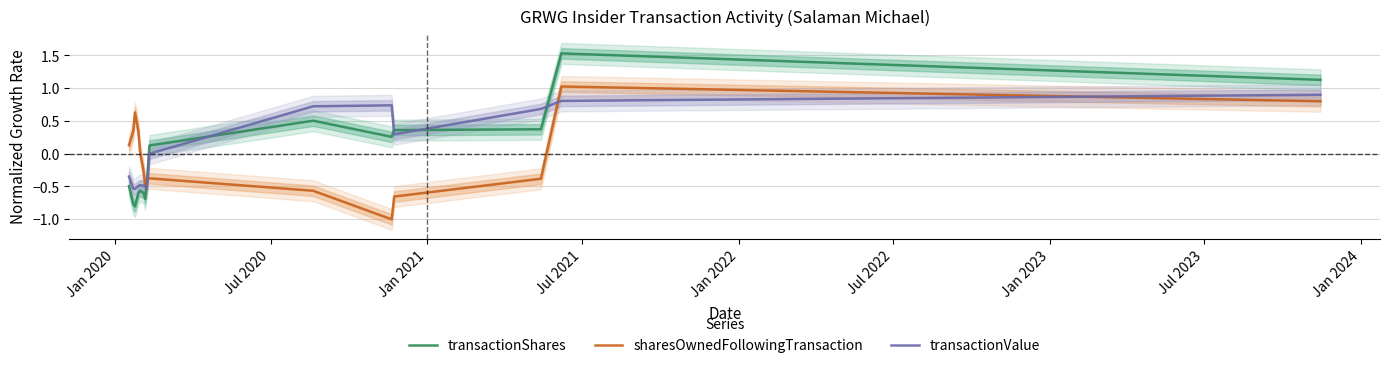

Reading left to right, transcribe all the data shown in this chart.

transactionShares: -0.5	-0.8	-0.8	-0.6	-0.6	-0.6	-0.7	-0.5	0.1	0.5	0.3	0.4	0.4	1.5	1.1
sharesOwnedFollowingTransaction: 0.1	0.3	0.6	0.3	0.0	-0.3	-0.5	-0.4	-0.4	-0.6	-1.0	-0.7	-0.4	1.0	0.8
transactionValue: -0.3	-0.5	-0.5	-0.5	-0.5	-0.5	-0.5	-0.5	-0.0	0.7	0.7	0.3	0.7	0.8	0.9